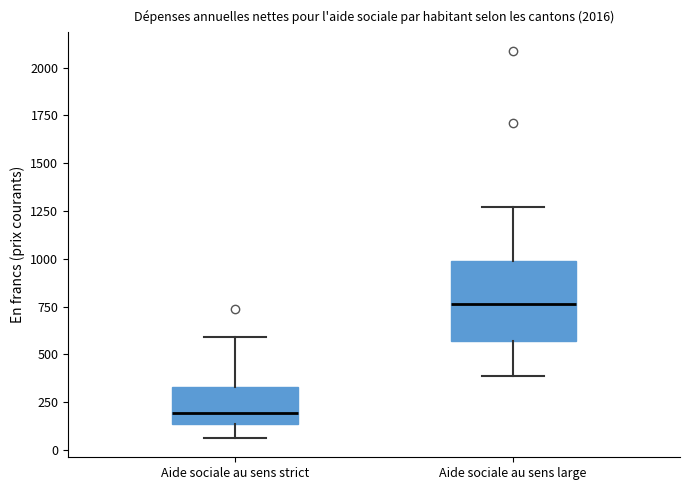

Reading left to right, transcribe this box plot: for each box, give where its median line is, the range the box spans, and where its two whiskers end, as read against the y-axis. The values are not printed on the chart, so give them approximately, as read against the axis.

Aide sociale au sens strict: median 200, box 150 to 350, whiskers 50 to 600
Aide sociale au sens large: median 750, box 550 to 1000, whiskers 400 to 1250